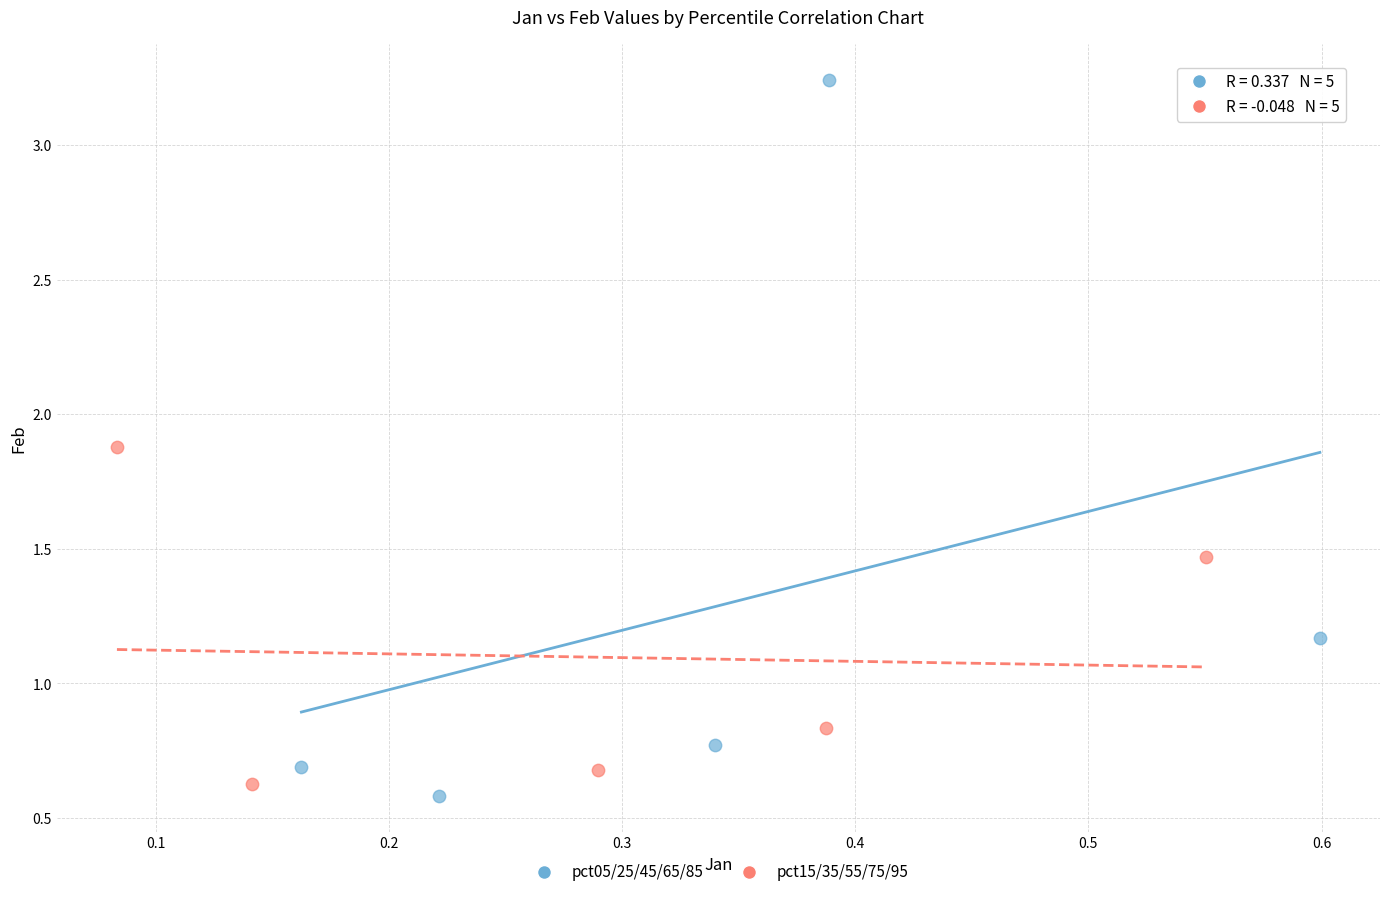

What are all the series names shown in the legend?

pct05/25/45/65/85, pct15/35/55/75/95